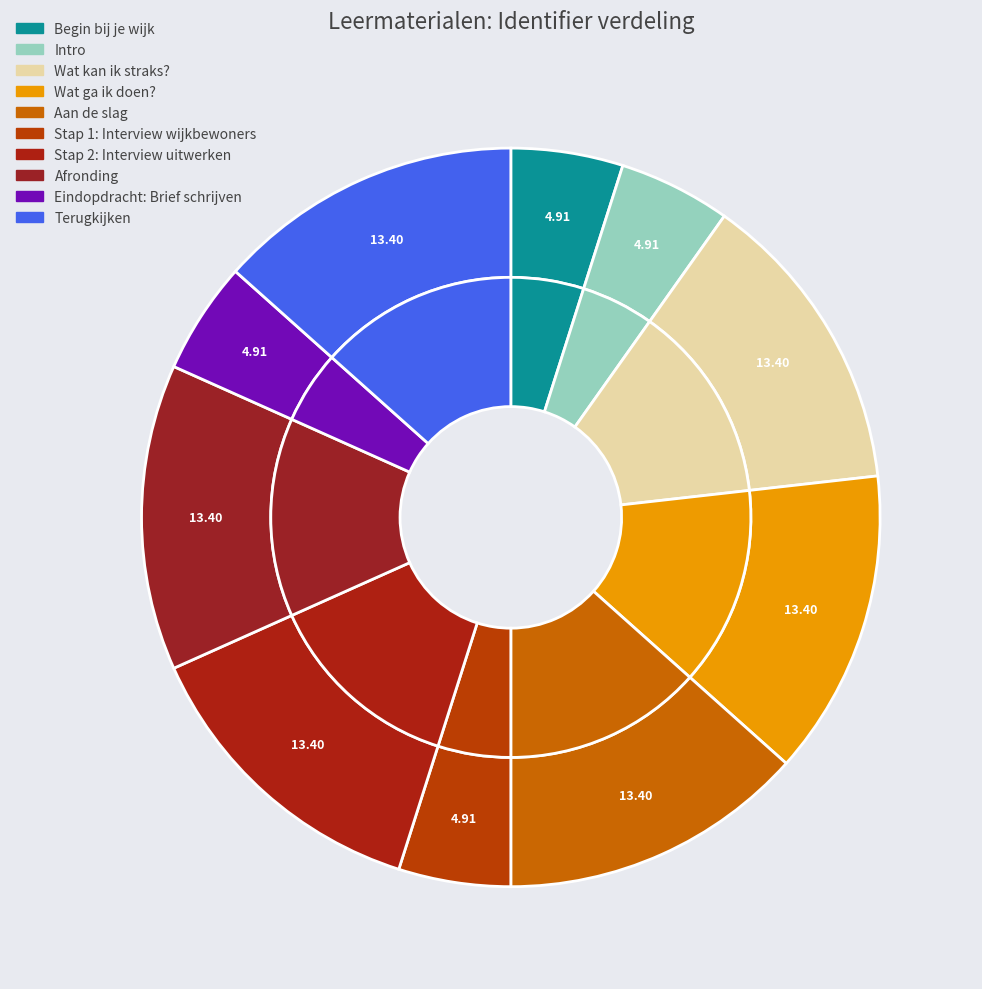

To the nearest percent, what portion does Stap 2: Interview uitwerken represent?

13%